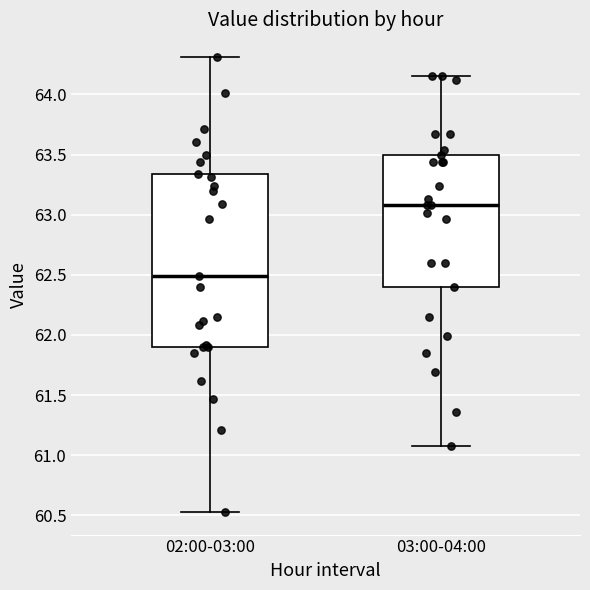

Which box has the highest median line?

03:00-04:00